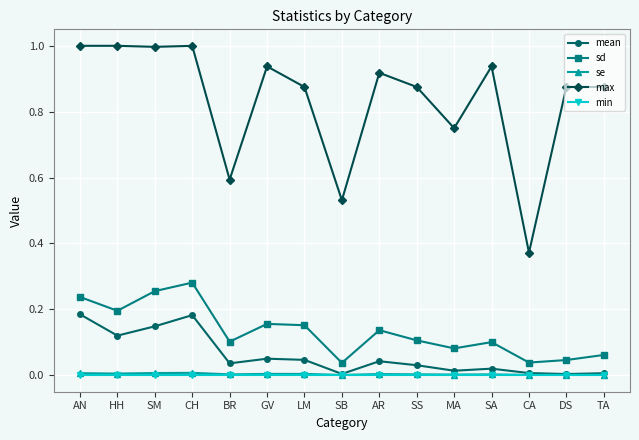

True or false: sd and se cross at least once.

False